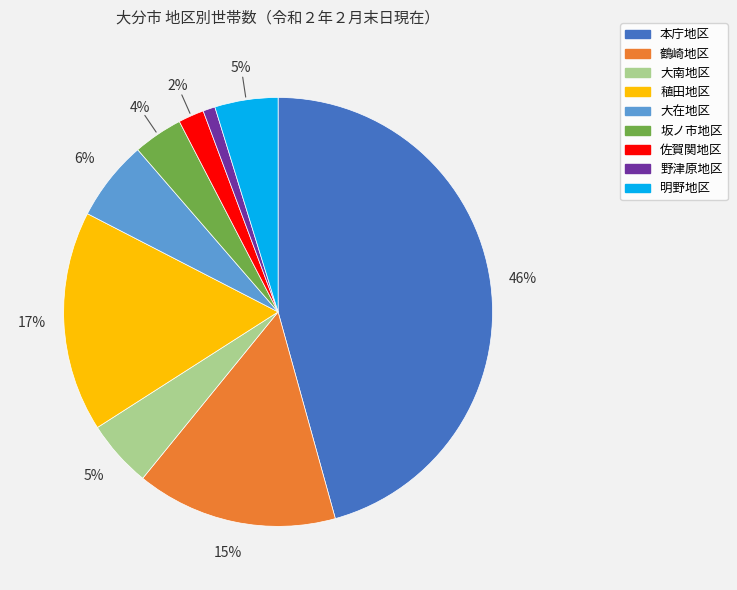

True or false: 鶴崎地区 accounts for 15% of the total.

True